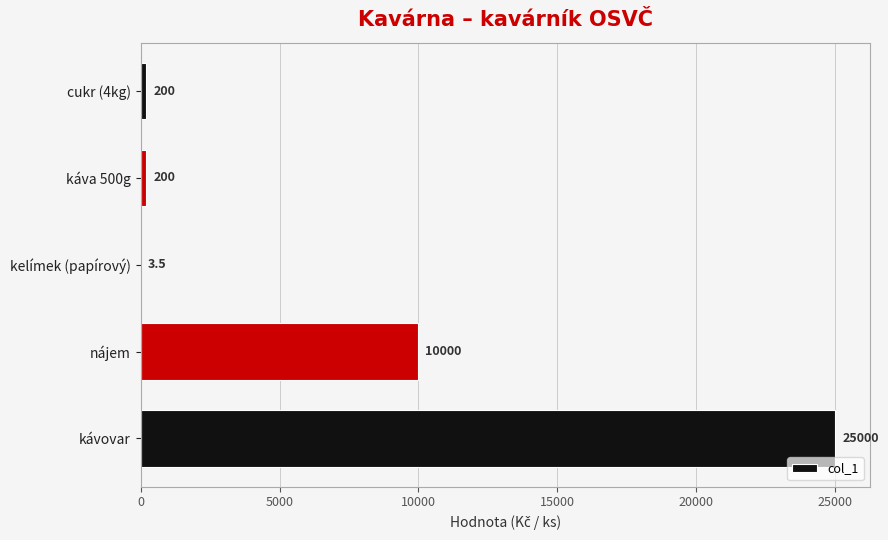

The value at cukr (4kg) is 200.0. True or false?

True